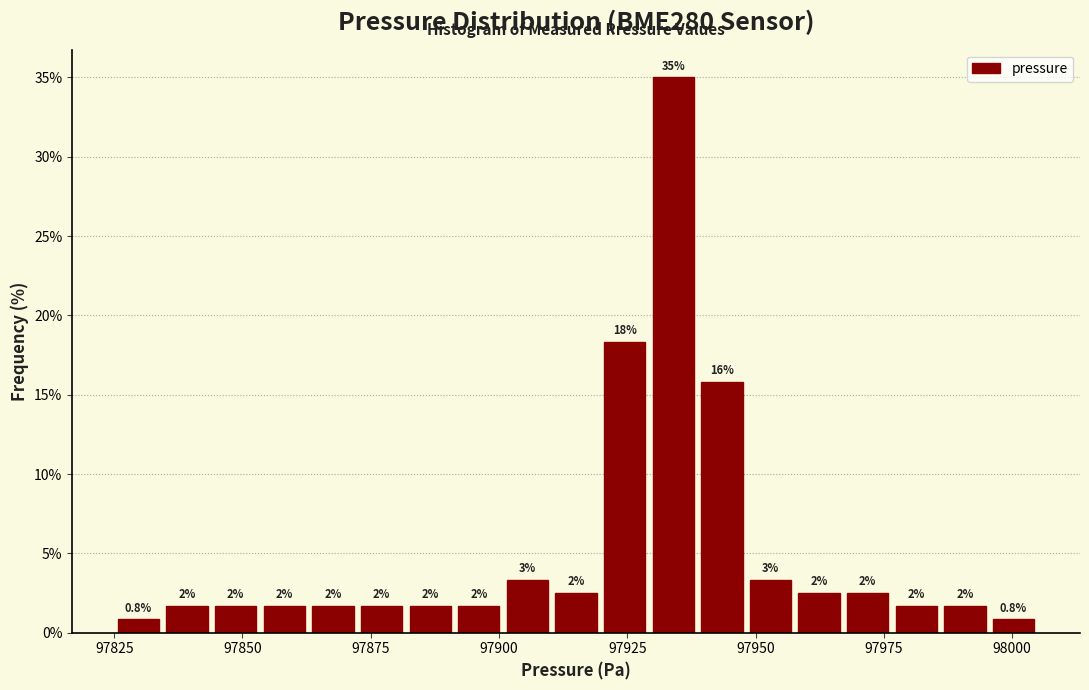

Read against the x-axis, roughly where is the centre of the tallest bar?

97935